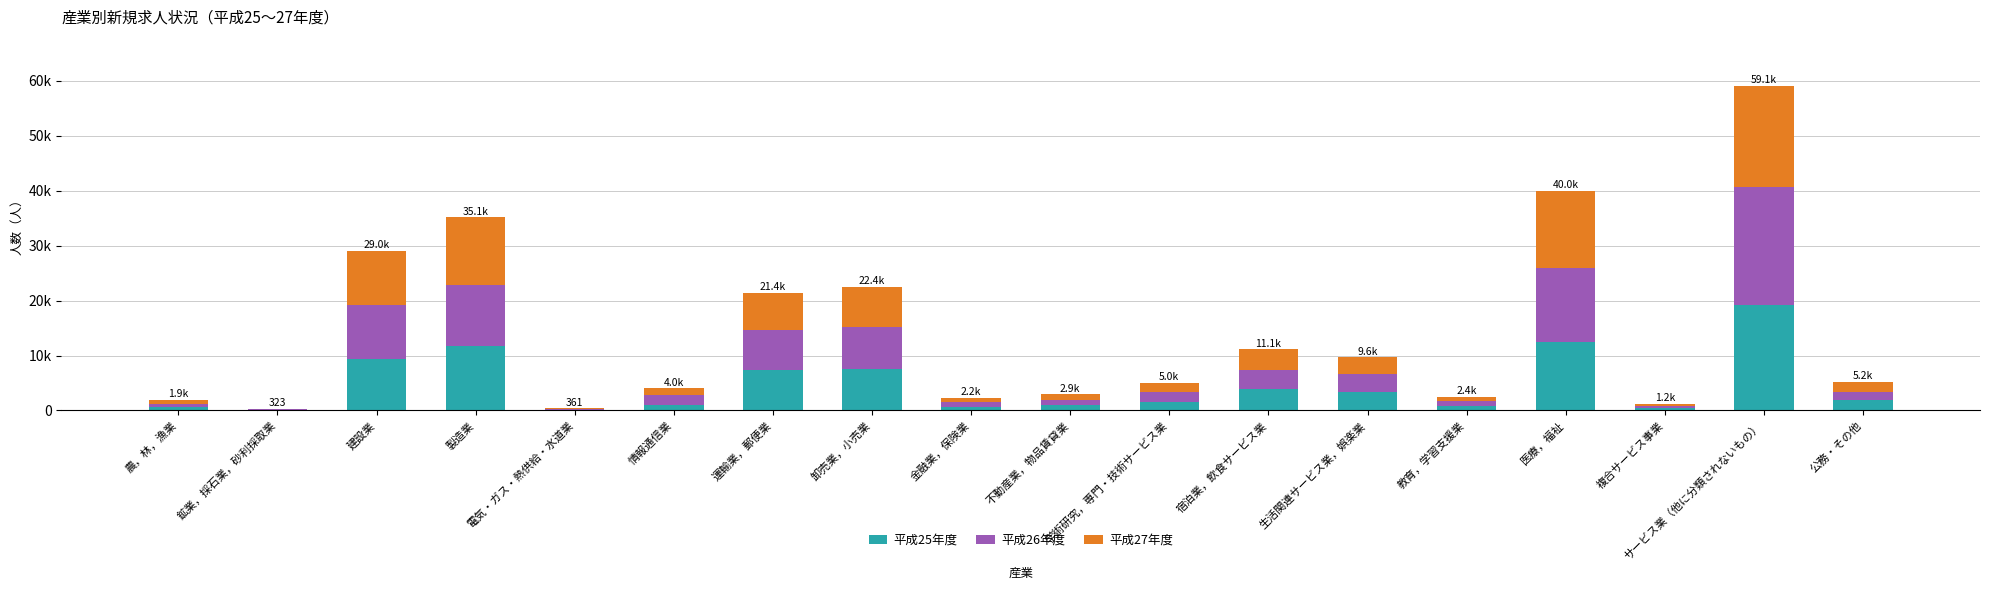

Are the bars grouped side by side (vs. stacked)?

No